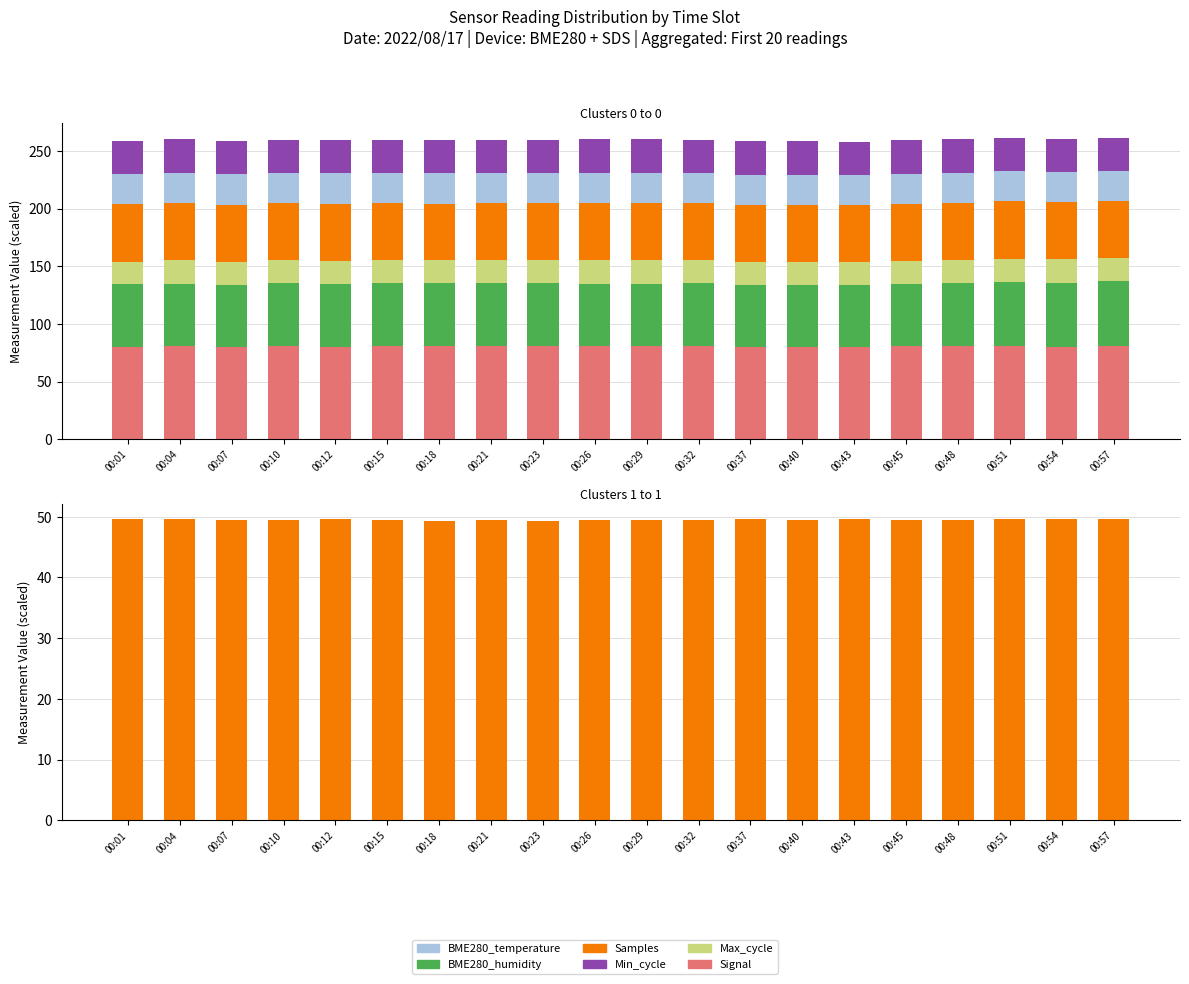

List the series in order of their peak value, lowest first.

Max_cycle, BME280_temperature, Min_cycle, Samples, BME280_humidity, Signal